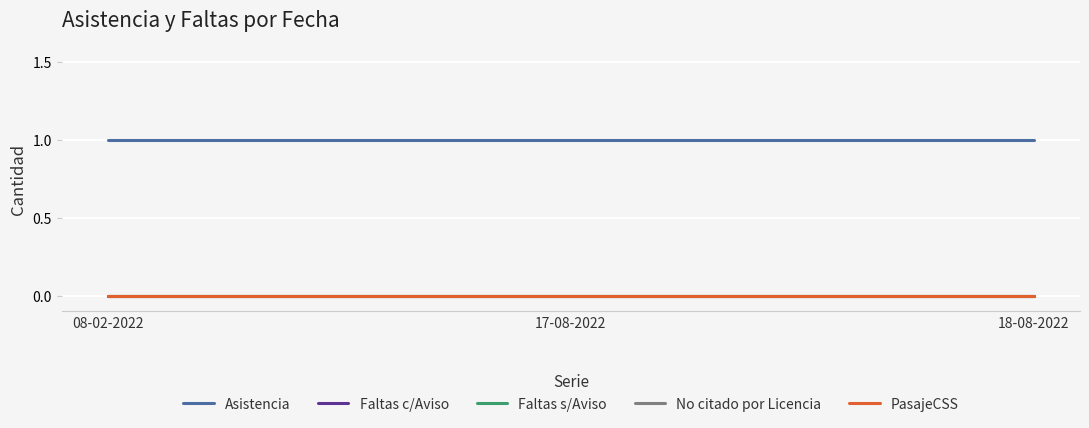

Reading right to left, transcribe all the data shown in this chart.

Asistencia: 1	1	1
Faltas c/Aviso: 0	0	0
Faltas s/Aviso: 0	0	0
No citado por Licencia: 0	0	0
PasajeCSS: 0	0	0